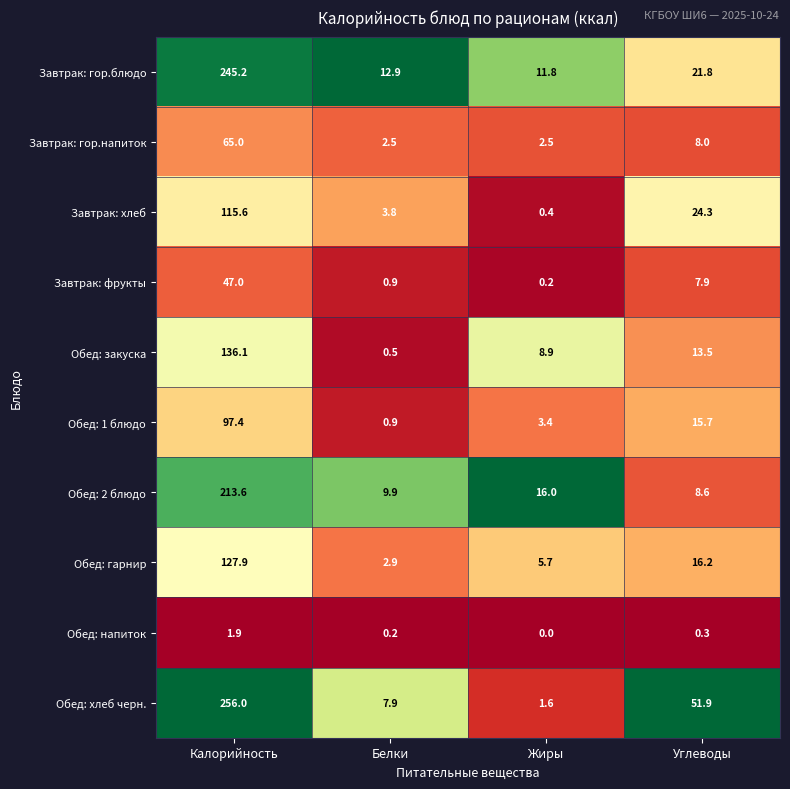

What is the total value across all series at Белки?

42.4